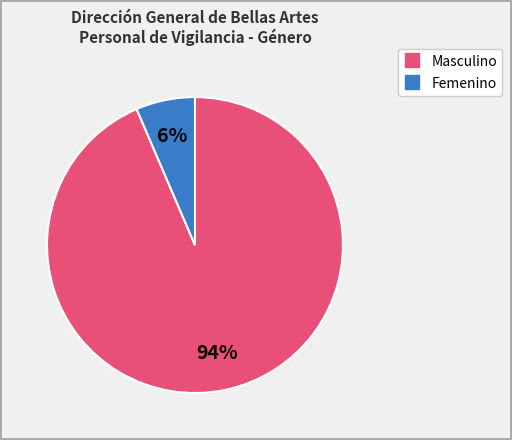

Does any single category account for the majority?

Yes